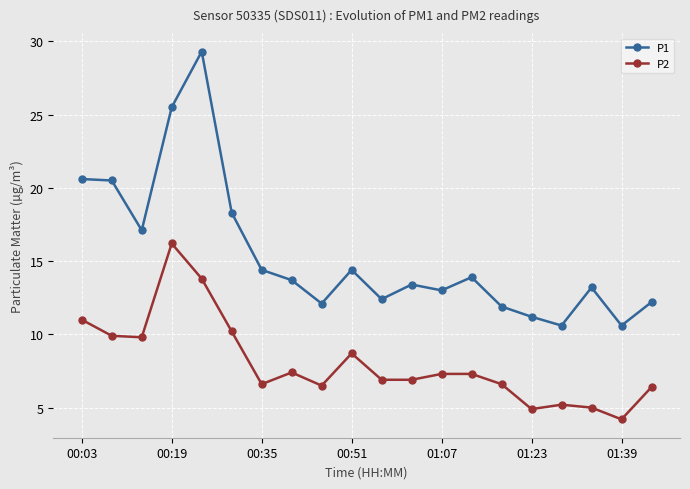

True or false: P1 has more than 0 interior local peaks.

True